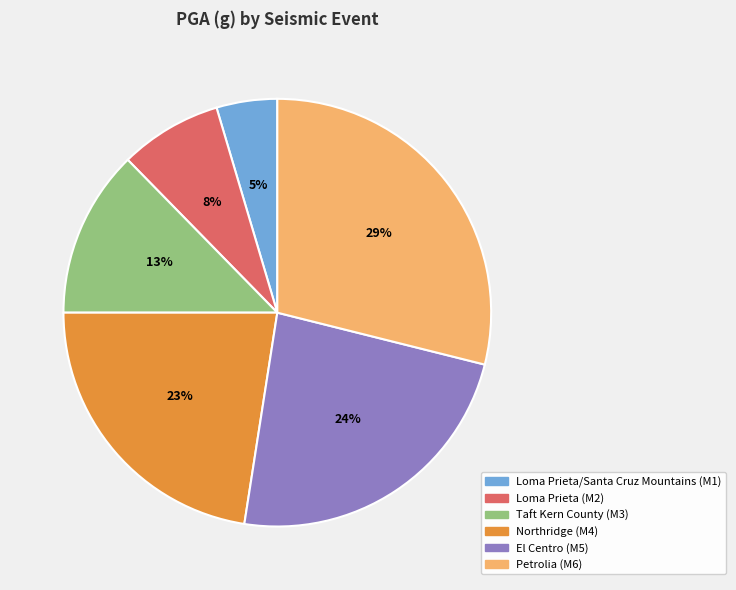

Does any single category account for the majority?

No